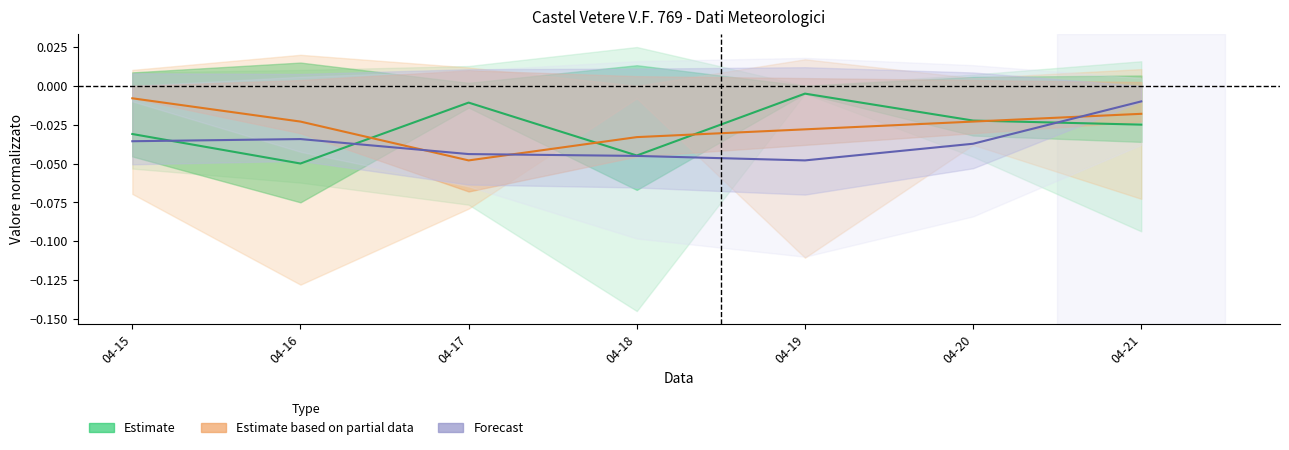

Which series changed the most between 04-17 and 04-18?

Estimate